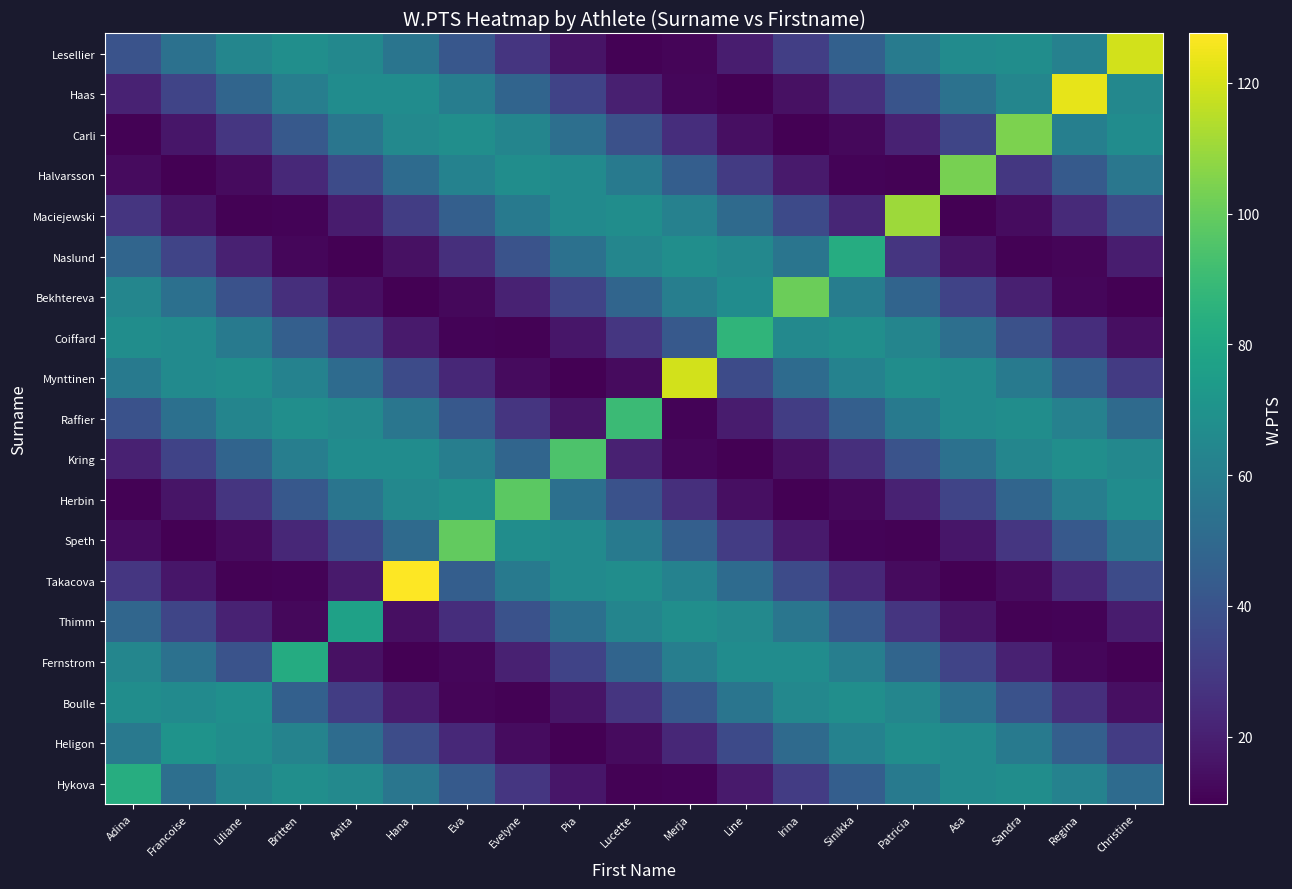

Which category has the lowest value across all series?

Asa